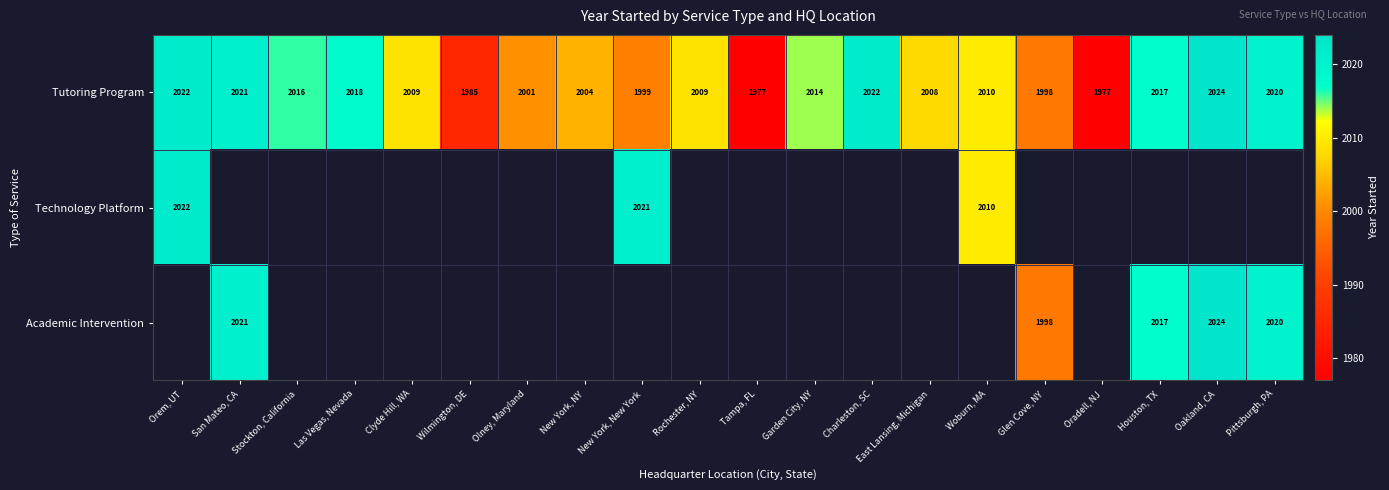

The value of Tutoring Program at Charleston, SC is 2022. True or false?

True